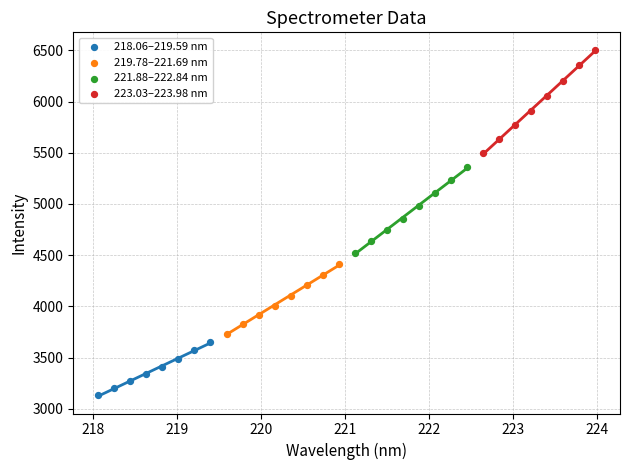

Which series has the widest spread of Y values?

223.03–223.98 nm